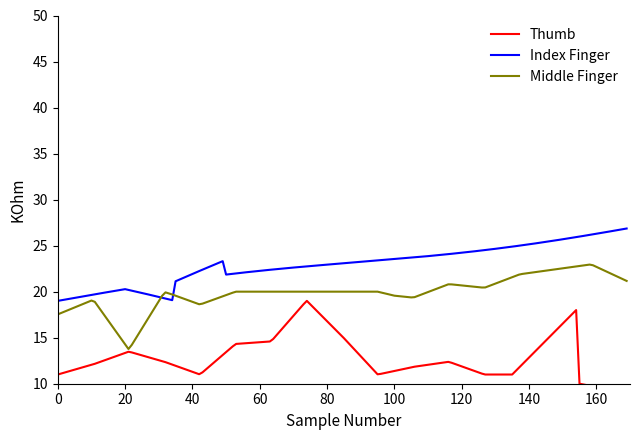

How many series are shown in this chart?

3